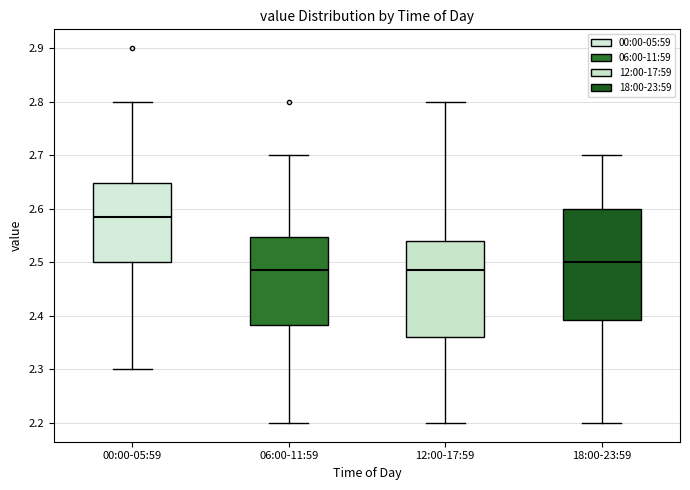

Reading left to right, transcribe this box plot: for each box, give where its median line is, the range the box spans, and where its two whiskers end, as read against the y-axis. The values are not printed on the chart, so give them approximately, as read against the axis.

00:00-05:59: median 2.59, box 2.50 to 2.65, whiskers 2.30 to 2.80
06:00-11:59: median 2.49, box 2.38 to 2.55, whiskers 2.20 to 2.70
12:00-17:59: median 2.49, box 2.36 to 2.54, whiskers 2.20 to 2.80
18:00-23:59: median 2.50, box 2.39 to 2.60, whiskers 2.20 to 2.70